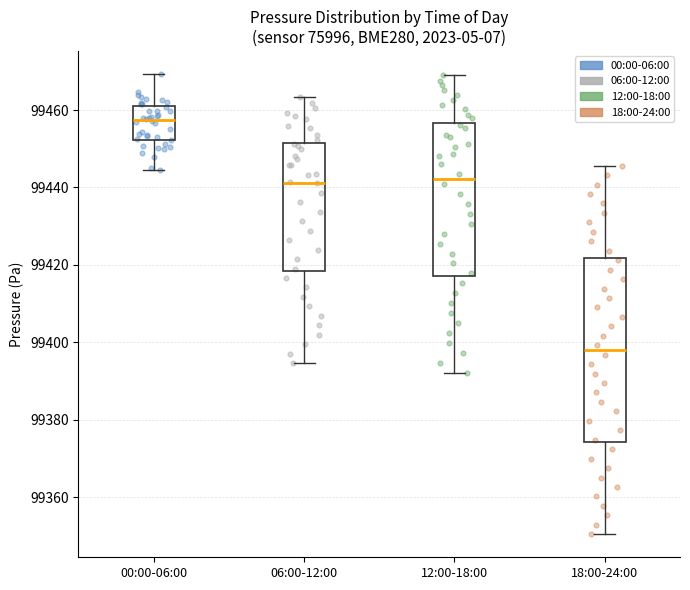

Reading left to right, read every box against the y-axis: the position of its median line, the range the box covers, and the ends of its whiskers. The values are not printed on the chart, so give them approximately, as read against the axis.

00:00-06:00: median 99458, box 99452 to 99460, whiskers 99444 to 99470
06:00-12:00: median 99442, box 99418 to 99452, whiskers 99394 to 99464
12:00-18:00: median 99442, box 99418 to 99456, whiskers 99392 to 99470
18:00-24:00: median 99398, box 99374 to 99422, whiskers 99350 to 99446